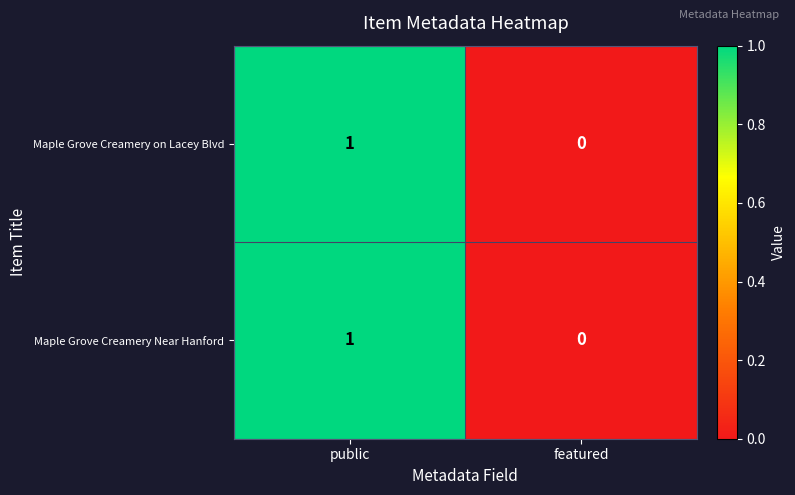

Is it true that Maple Grove Creamery on Lacey Blvd equals -1 at featured?

False